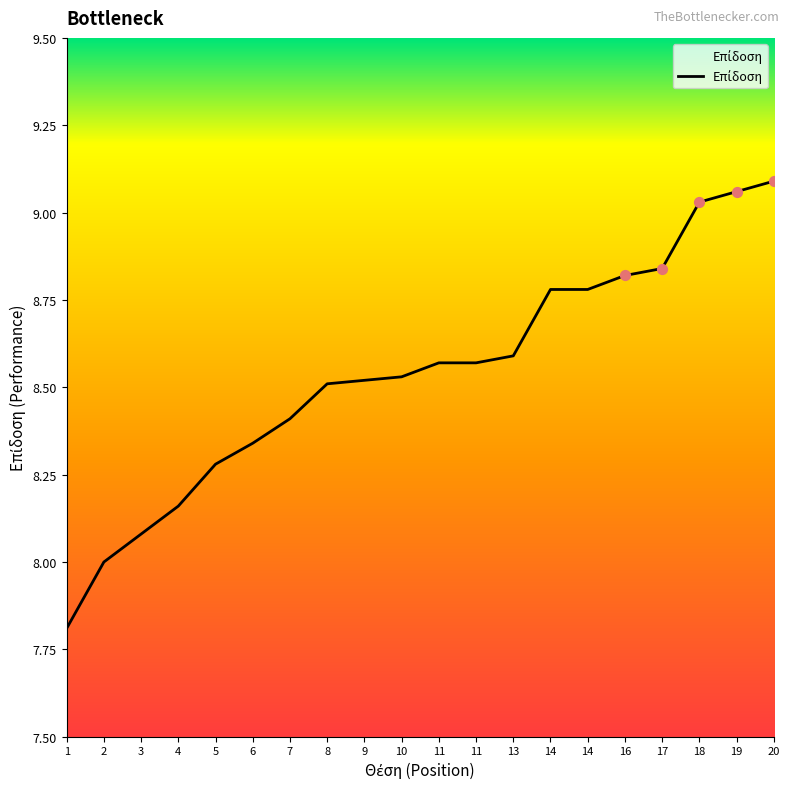

Approximately how many times larger is the value at 19 compared to 7?

1.1